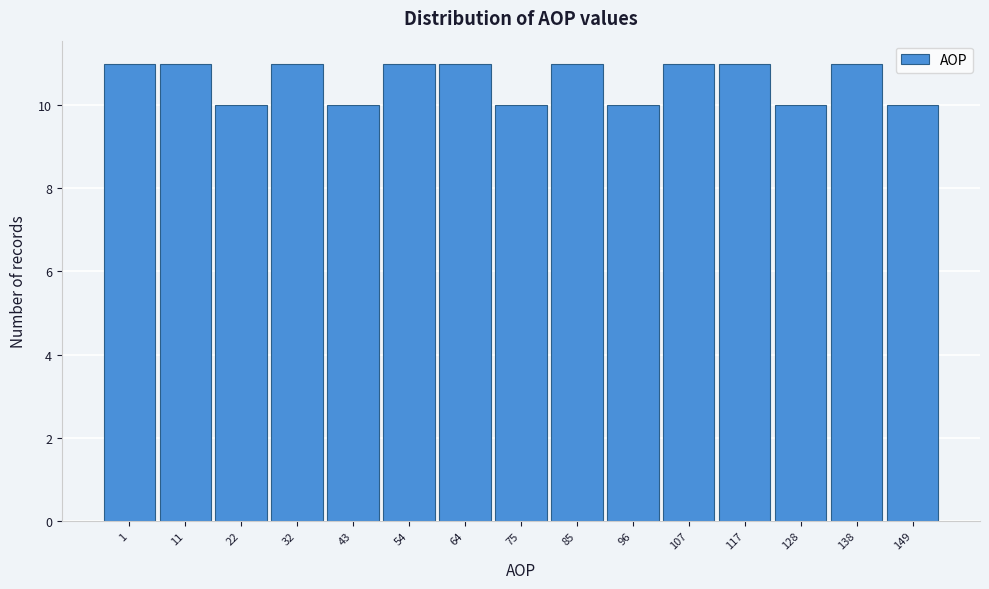

Reading left to right, transcribe all the data shown in this chart.

11	11	10	11	10	11	11	10	11	10	11	11	10	11	10